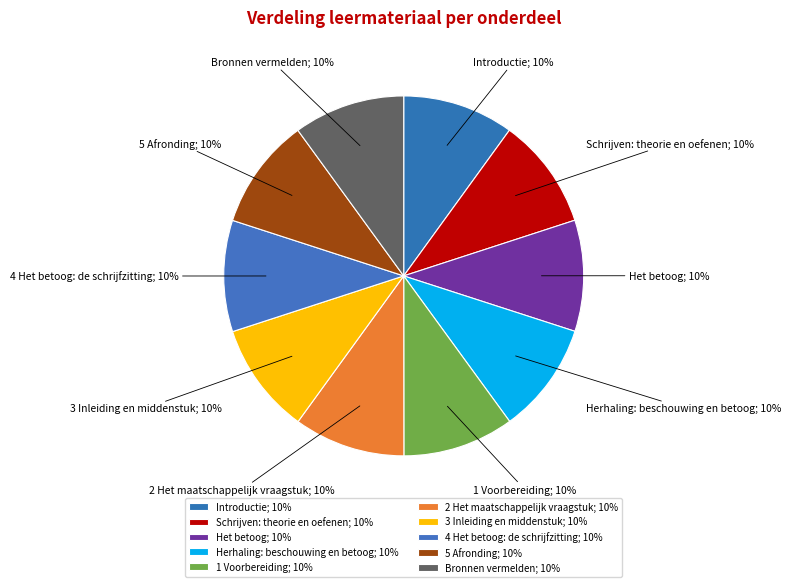

Rank the categories by value from highest to lowest.

Bronnen vermelden, 5 Afronding, Schrijven: theorie en oefenen, 4 Het betoog: de schrijfzitting, 3 Inleiding en middenstuk, Herhaling: beschouwing en betoog, 2 Het maatschappelijk vraagstuk, 1 Voorbereiding, Het betoog, Introductie